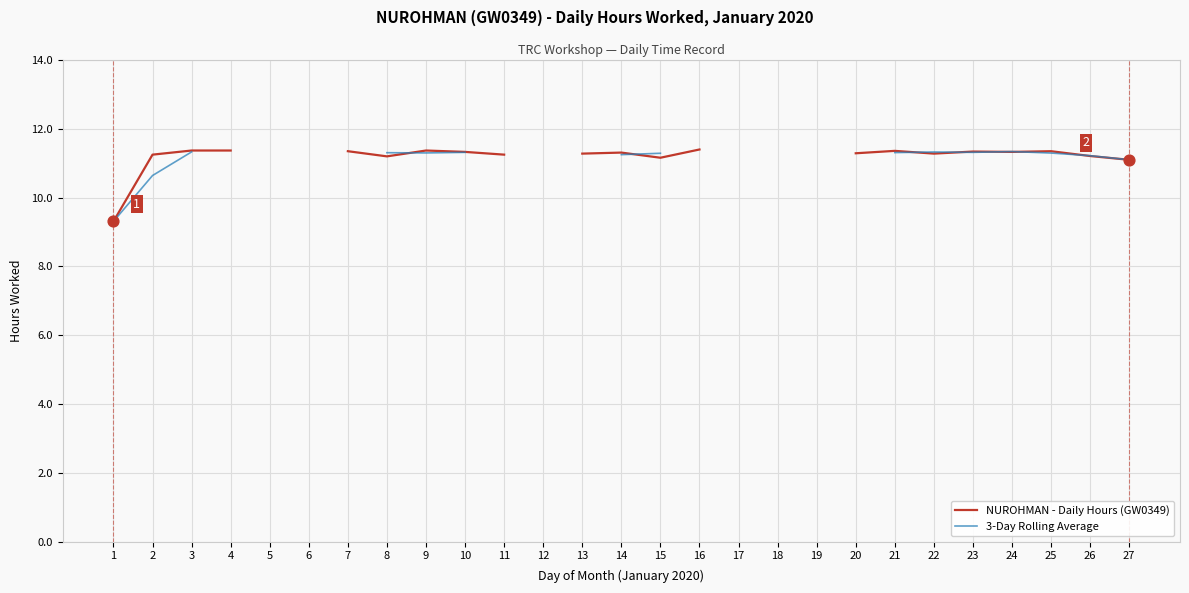

At which category is the sum across all series the highest?

3